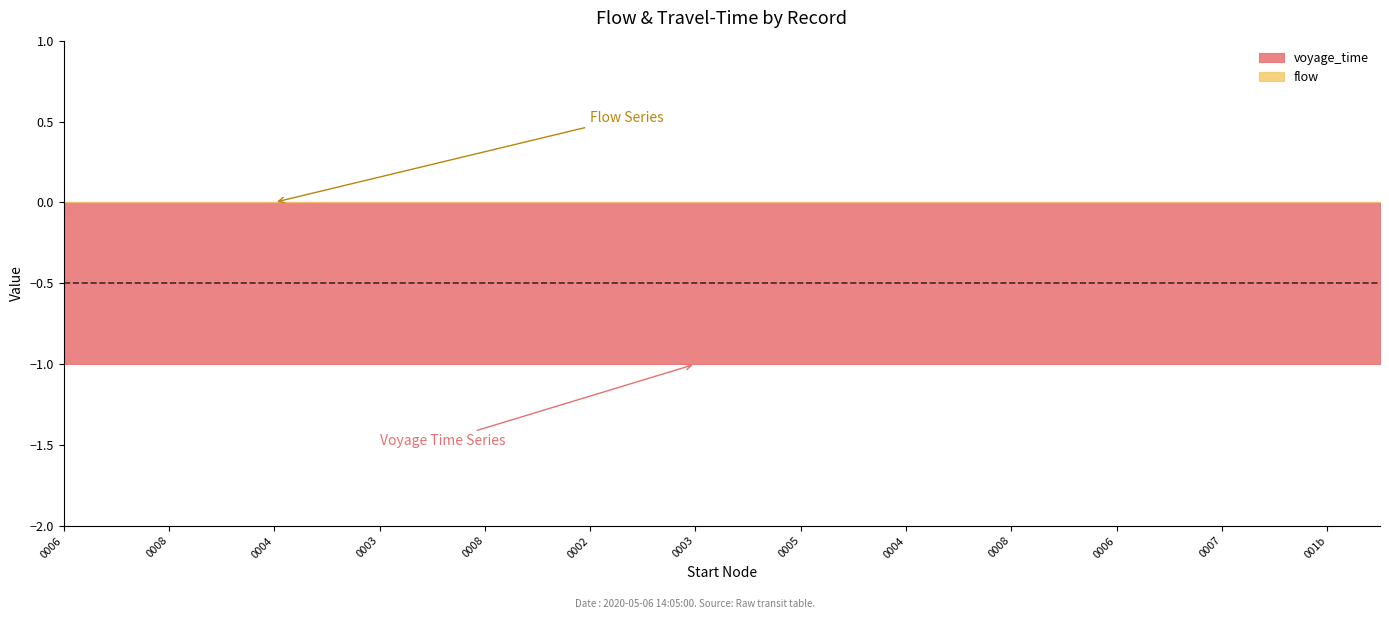

At 4, list the series in order from smallest to largest.

voyage_time, flow